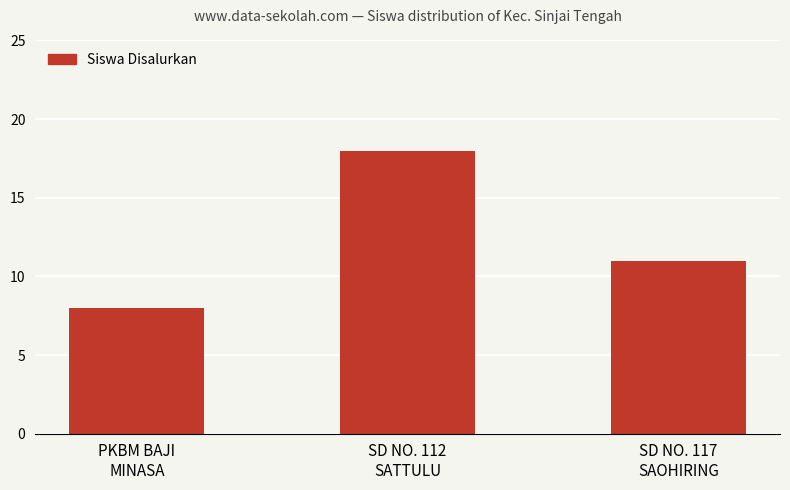

The chart shows a value of 8 at PKBM BAJI
MINASA. True or false?

True